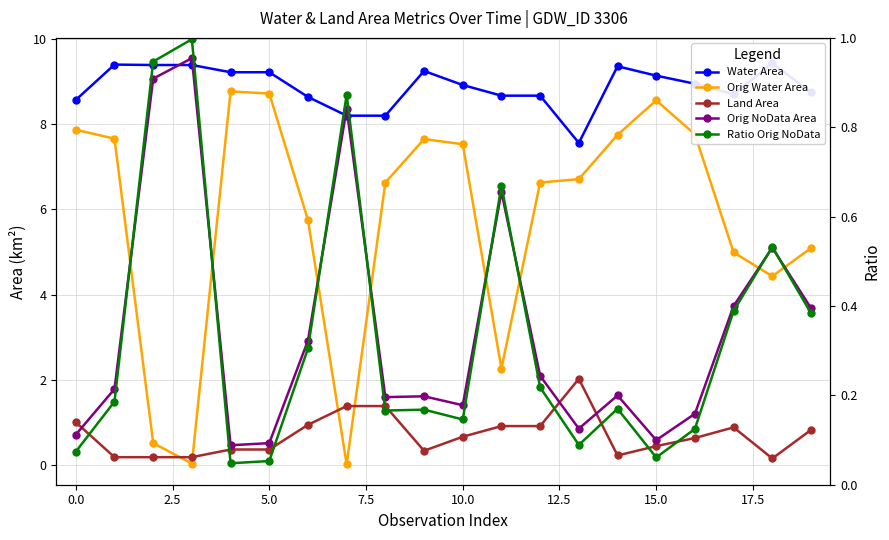

How many data points in Orig NoData Area are less than 1?

5